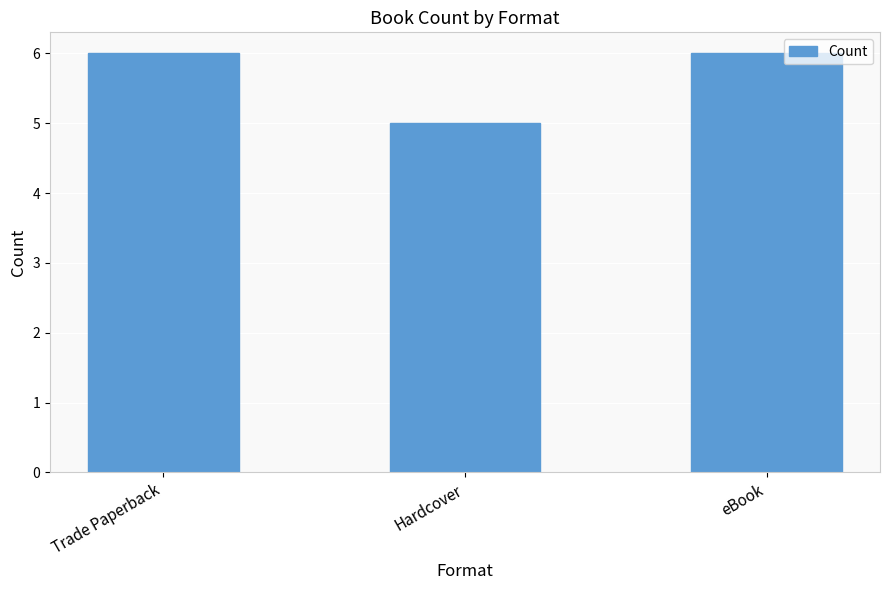

What is the difference between the values at eBook and Hardcover?

1